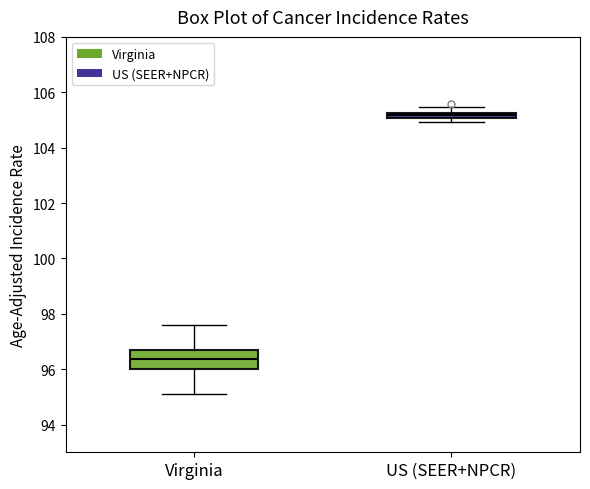

Which box is the tallest, from its lower edge to its upper edge?

Virginia